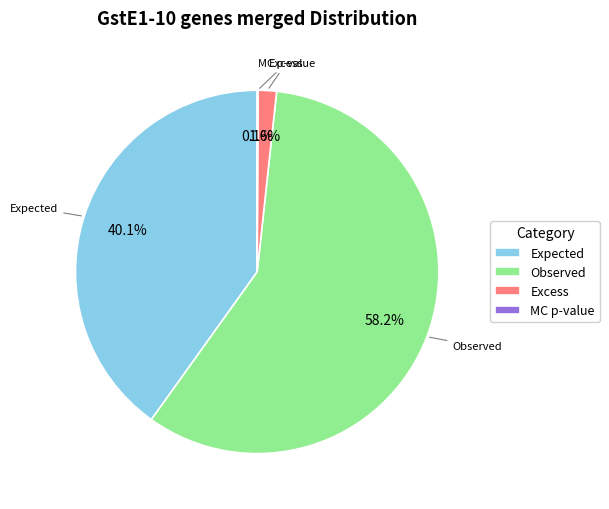

What is the largest slice in the pie chart?

Observed